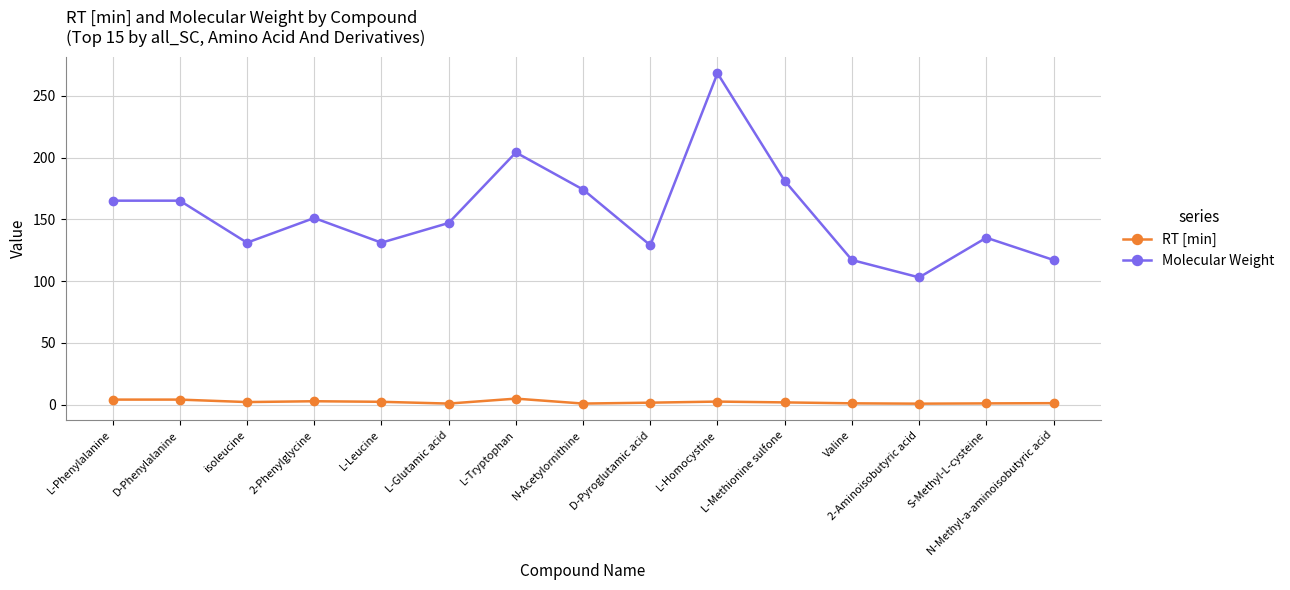

How many interior local valleys does the Molecular Weight series have?

4